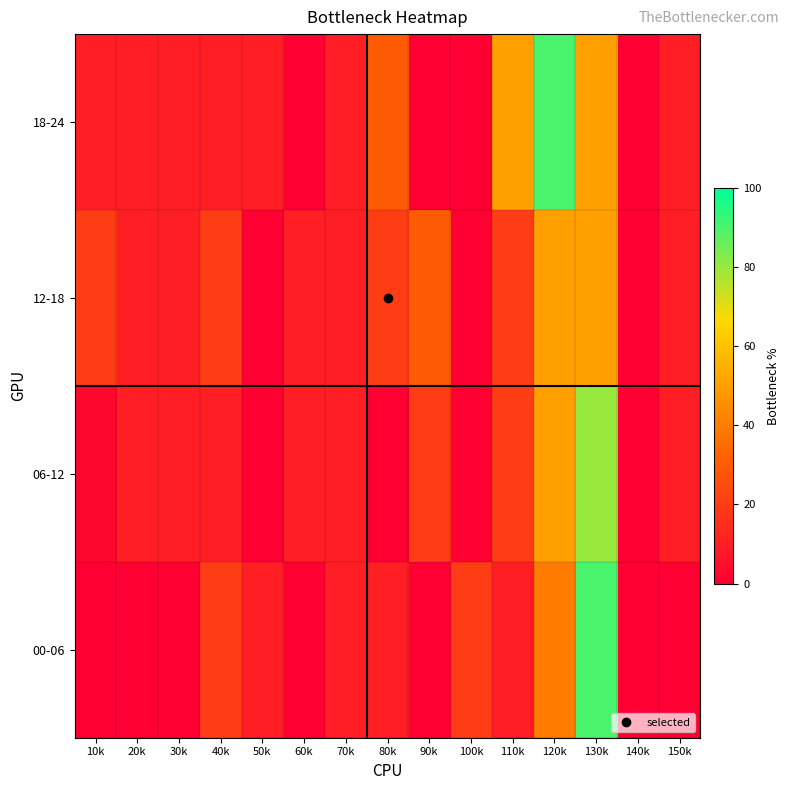

At how many categories does at least one series exceed 9?

14